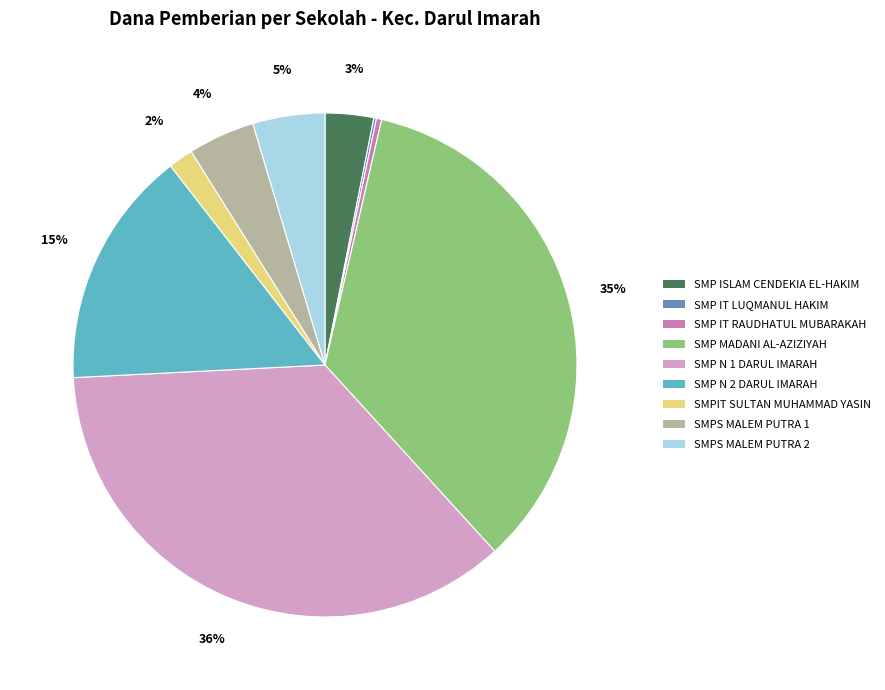

Approximately how many times larger is the value at SMP N 1 DARUL IMARAH compared to SMP MADANI AL-AZIZIYAH?

1.0